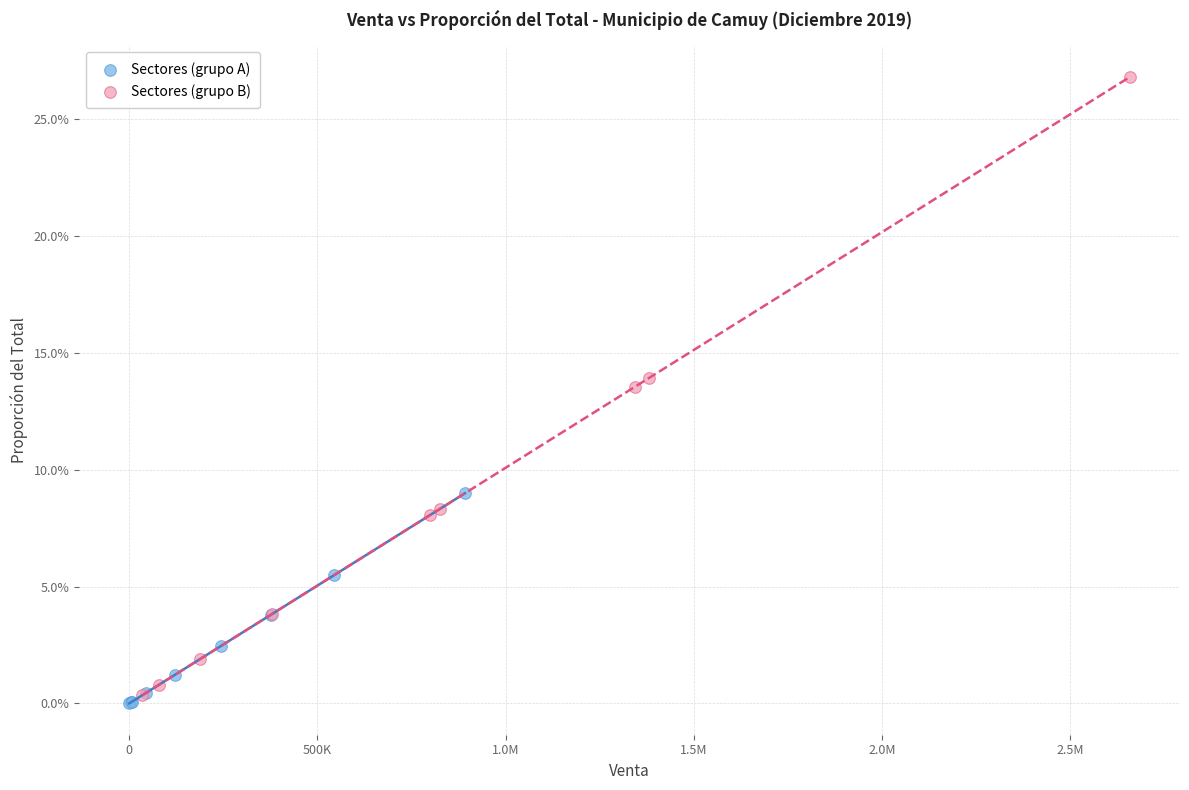

Which series reaches the minimum Y coordinate?

Sectores (grupo A)